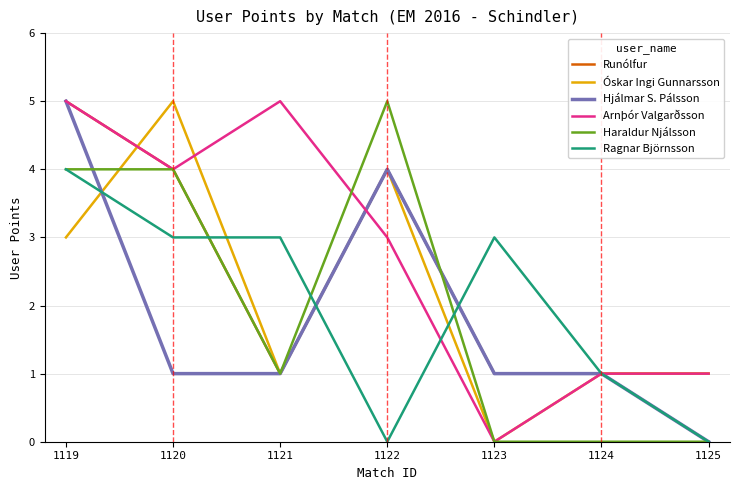

Is it true that Óskar Ingi Gunnarsson equals 5 at 1119?

False